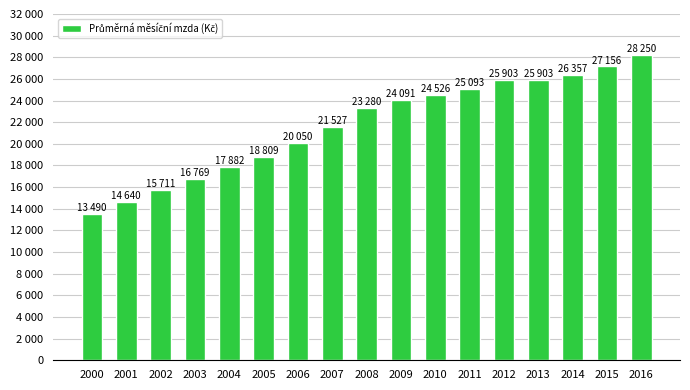

Does the chart contain stacked bars?

No